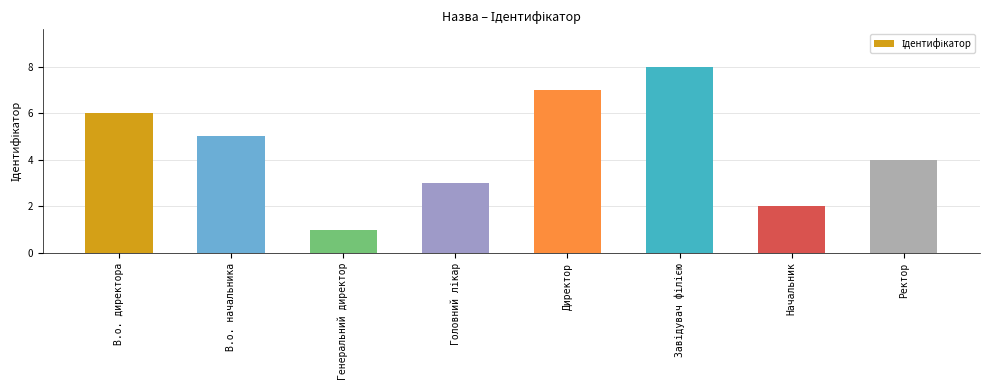

What is the sum of all values?

36